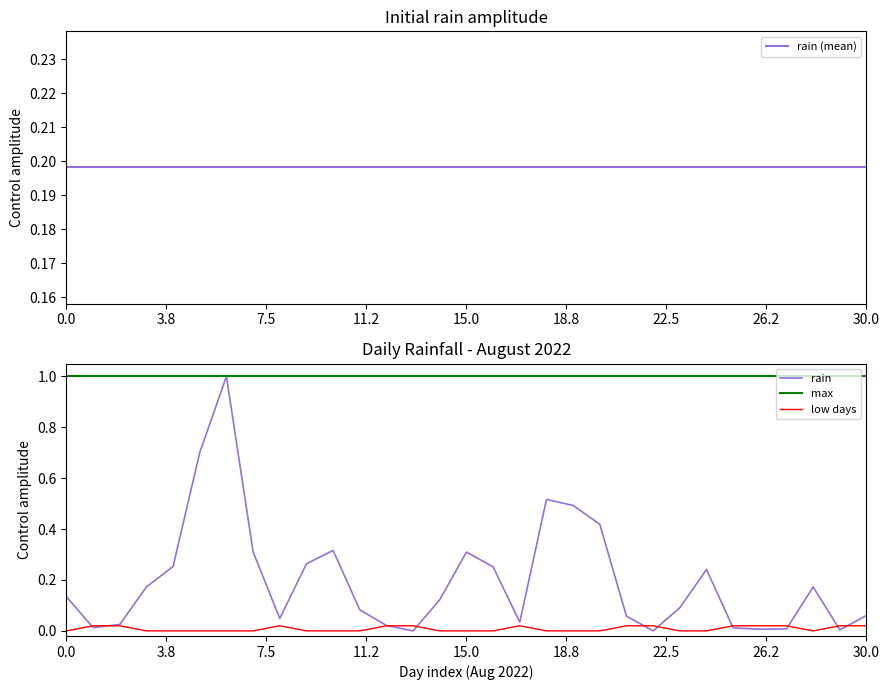

How many values exceed 0?

29